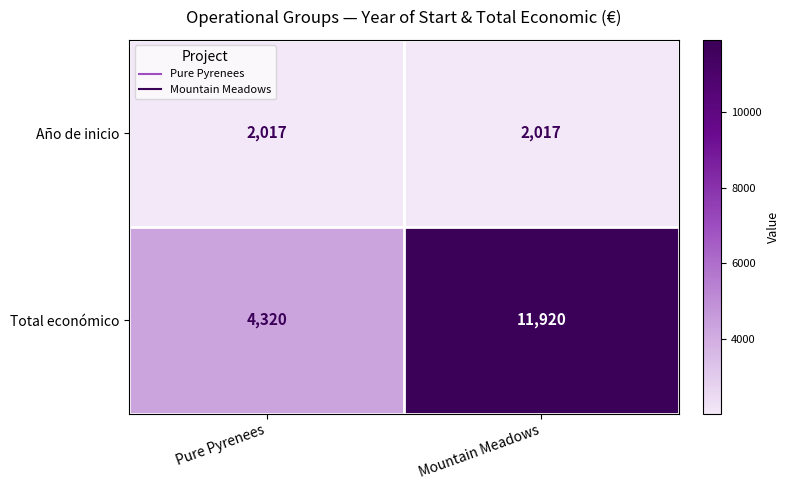

What is the maximum value shown in the chart?

11920